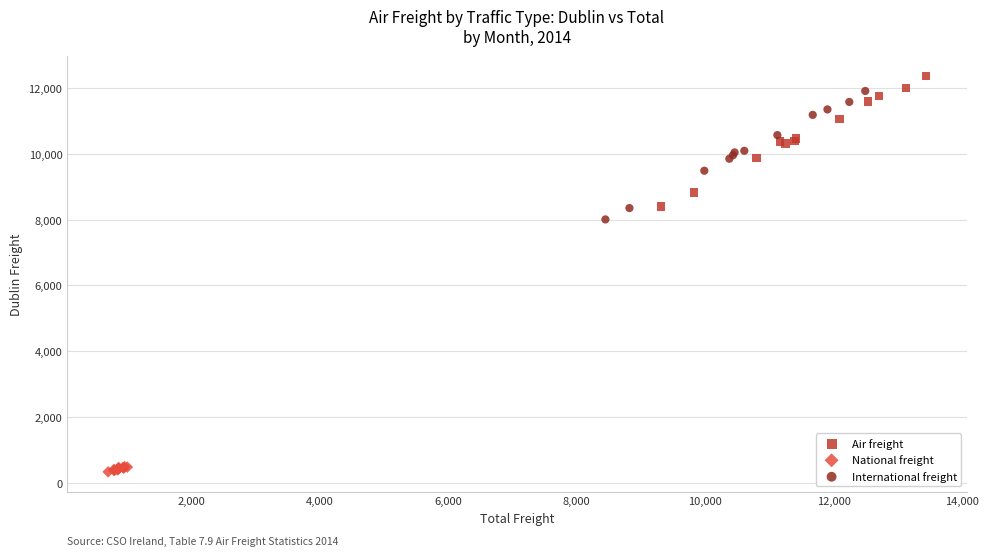

Which series has the widest spread of Y values?

Air freight